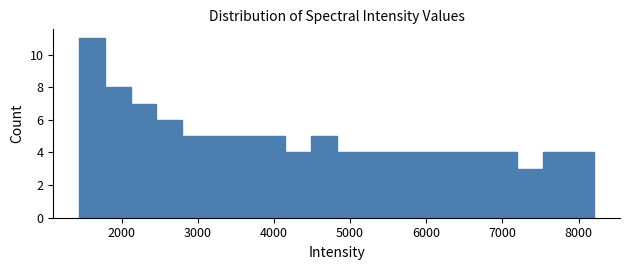

Read against the x-axis, roughly where is the centre of the tallest bar?

1600